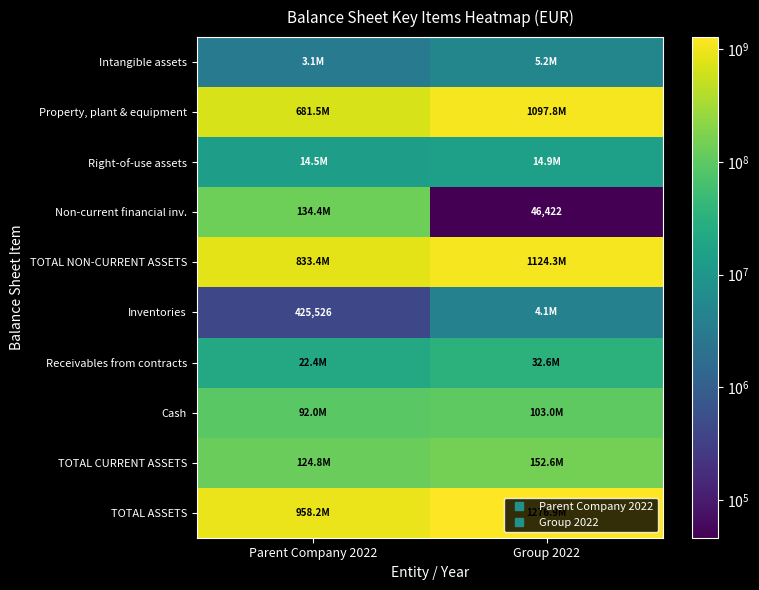

What is the sum of all Non-current financial inv. values?

134487815